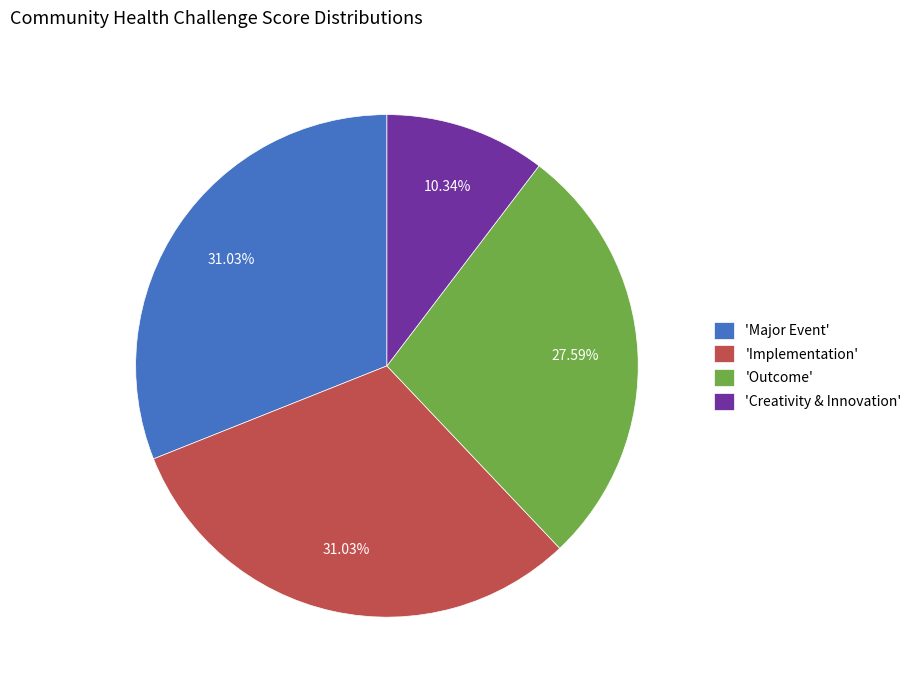

Which has a higher value, 'Outcome' or 'Major Event'?

'Major Event'